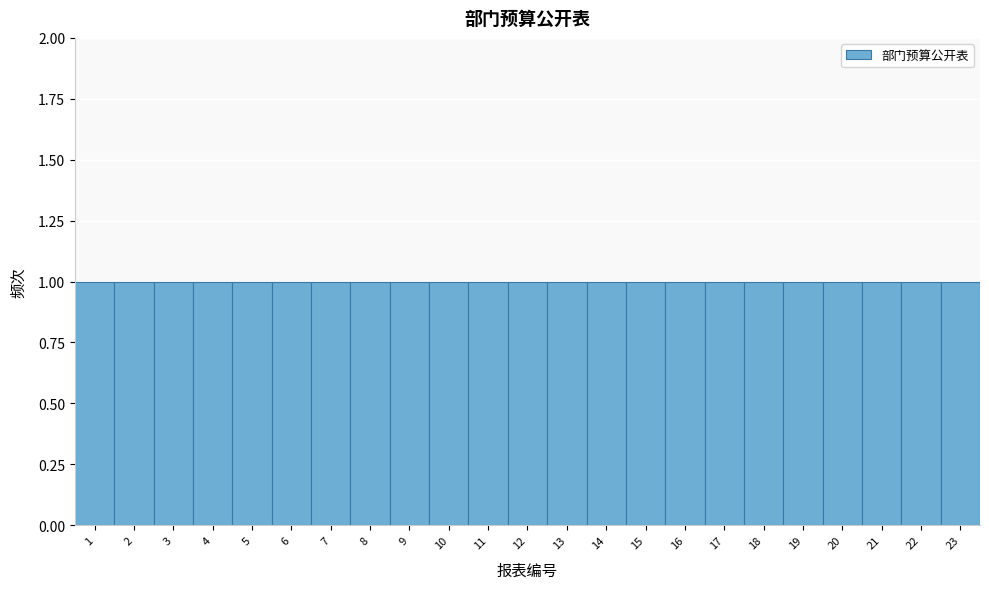

Reading left to right, transcribe this chart: for each bar, give the range it covers on the x-axis and its height. The values are not printed on the chart, so give them approximately, as read against the axis.

0.5 to 1.5: 1
1.5 to 2.5: 1
2.5 to 3.5: 1
3.5 to 4.5: 1
4.5 to 5.5: 1
5.5 to 6.5: 1
6.5 to 7.5: 1
7.5 to 8.5: 1
8.5 to 9.5: 1
9.5 to 10.5: 1
10.5 to 11.5: 1
11.5 to 12.5: 1
12.5 to 13.5: 1
13.5 to 14.5: 1
14.5 to 15.5: 1
15.5 to 16.5: 1
16.5 to 17.5: 1
17.5 to 18.5: 1
18.5 to 19.5: 1
19.5 to 20.5: 1
20.5 to 21.5: 1
21.5 to 22.5: 1
22.5 to 23.5: 1